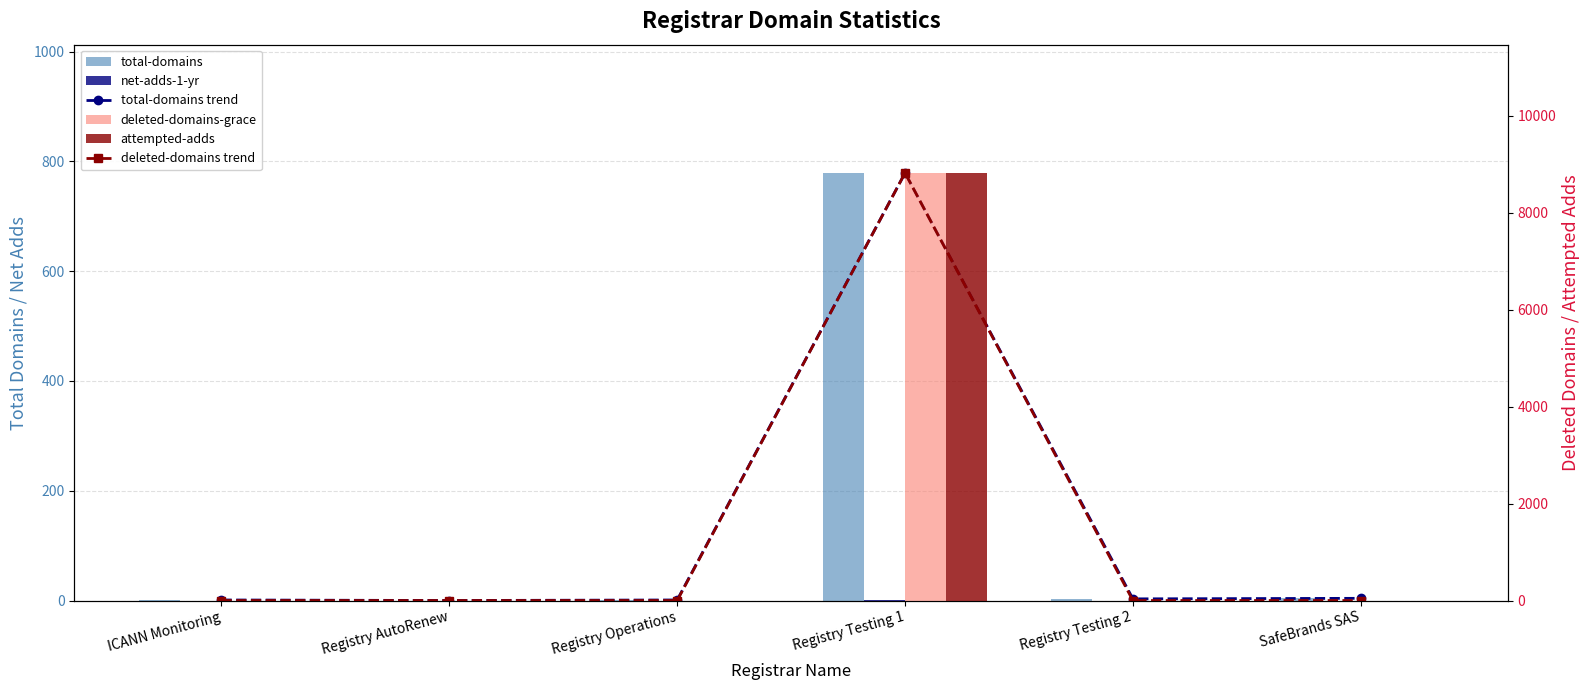

What is the label of the 3rd bar from the right?

Registry Testing 1